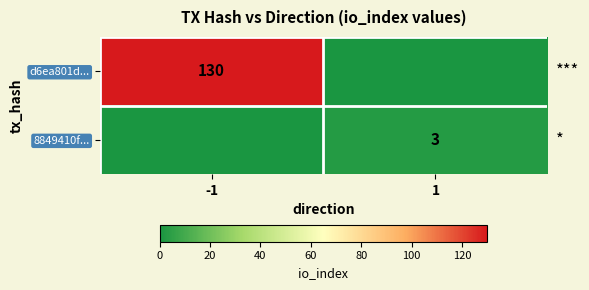

Is it true that 8849410f... equals 3 at 1?

True